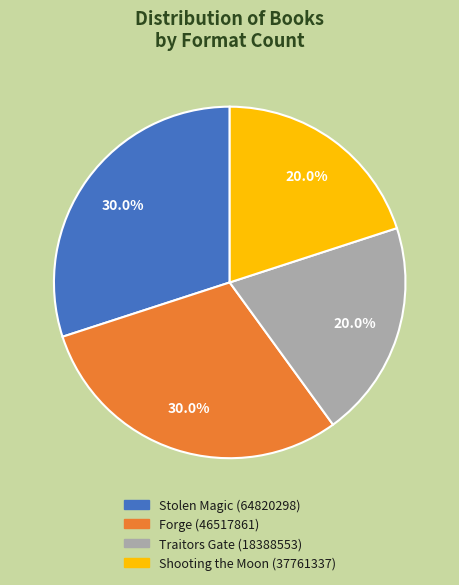

True or false: Shooting the Moon accounts for 12% of the total.

False